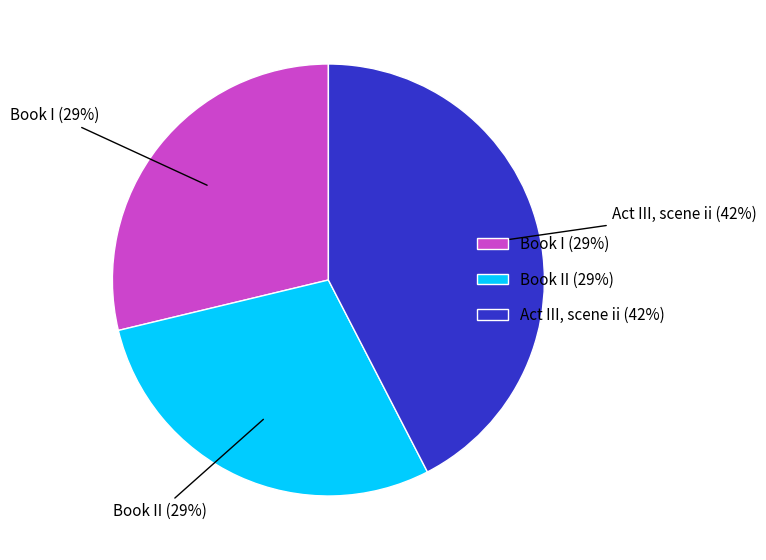

Is it true that Act III, scene ii (42%) is 36% of the pie?

False